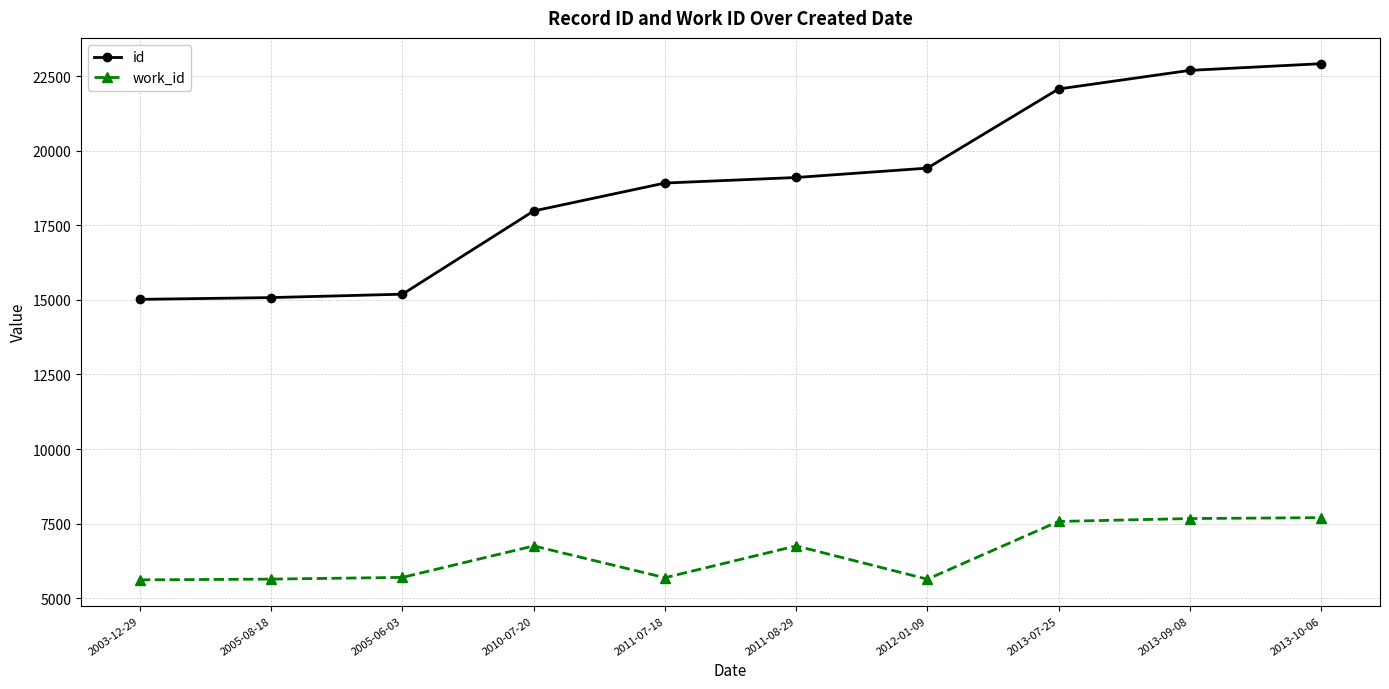

What is the maximum value shown in the chart?

22919